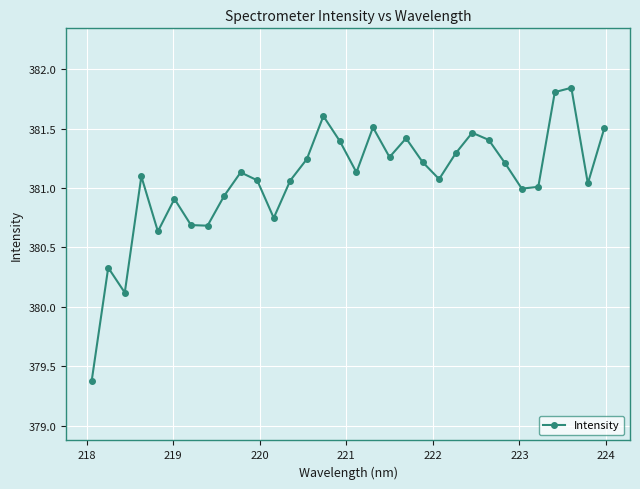

True or false: there are more than 1 points higher than both neighbors.

True